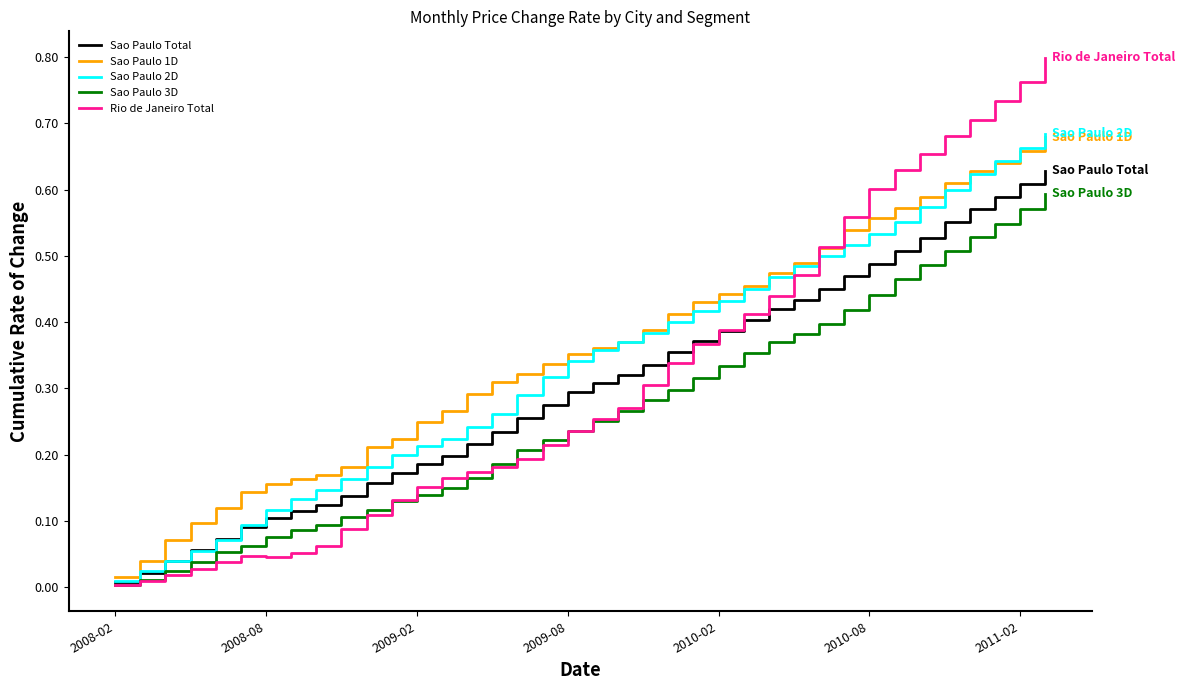

How many lines are shown in the chart?

5